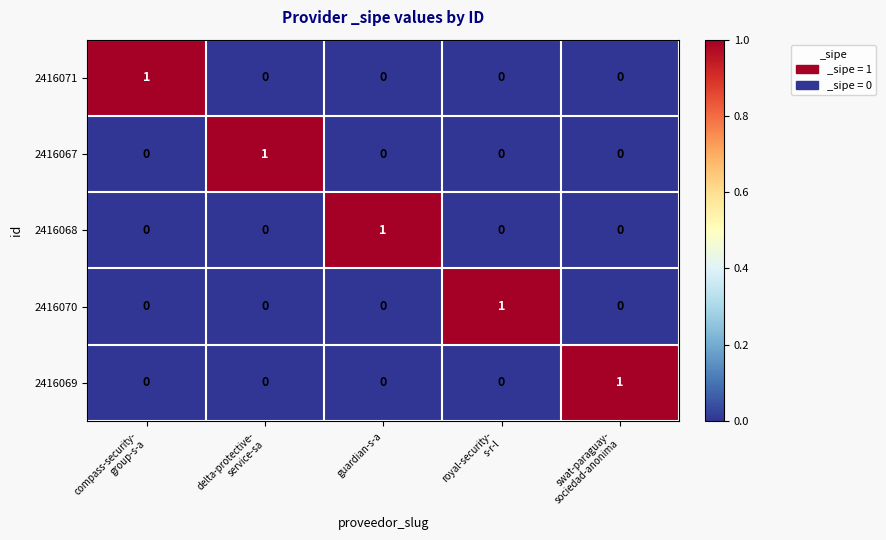

At how many categories does at least one series exceed 0?

5